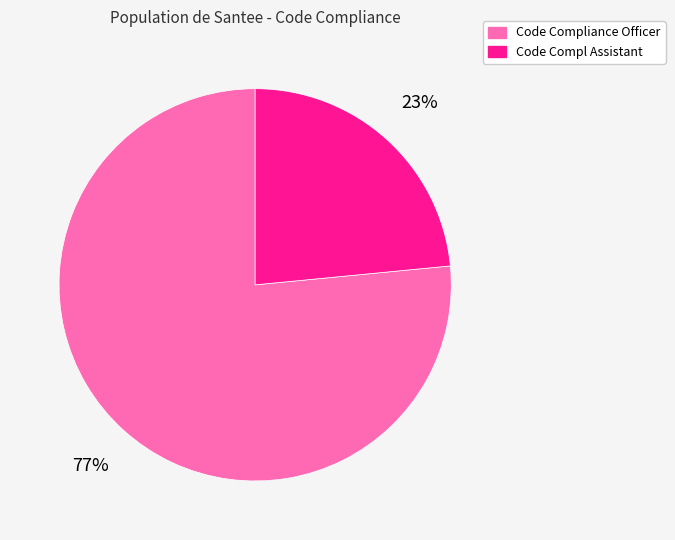

Which category has the biggest portion of the pie?

Code Compliance Officer